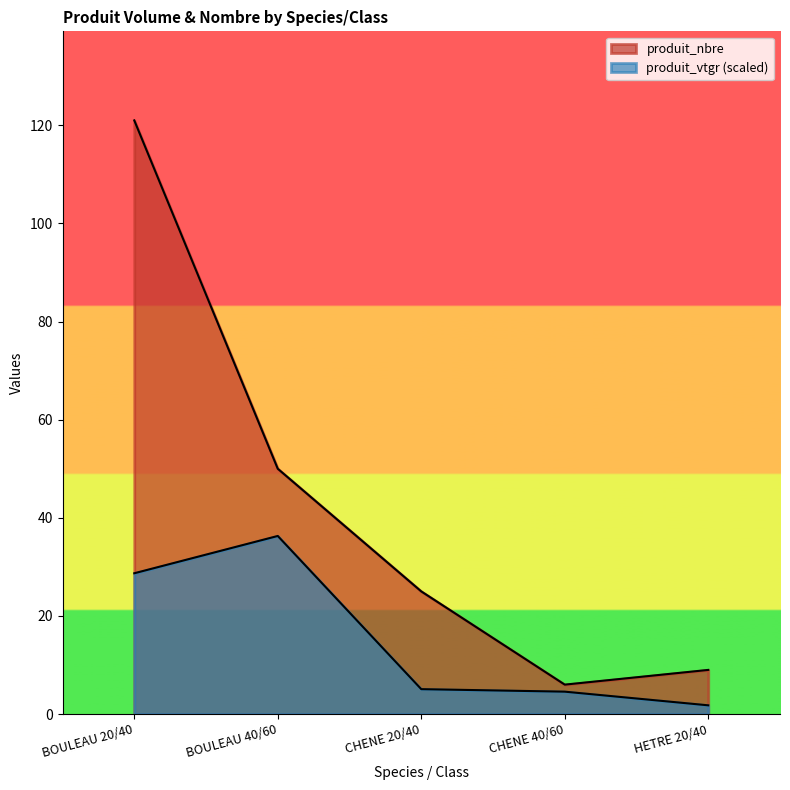

Which series has the largest total across all categories?

produit_nbre